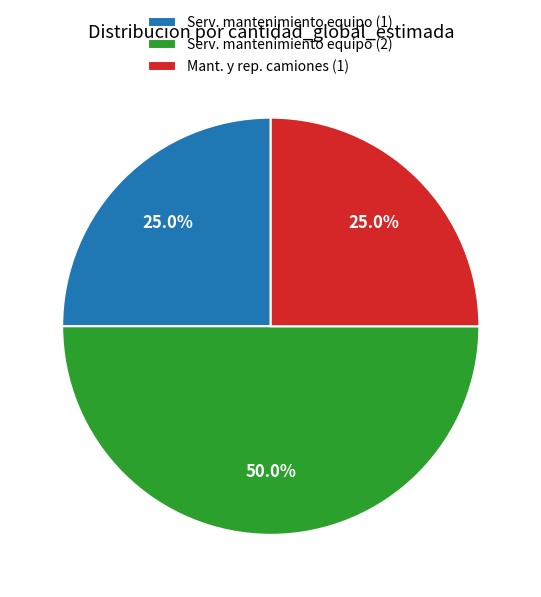

Which has a higher value, Serv. mantenimiento equipo (2) or Serv. mantenimiento equipo (1)?

Serv. mantenimiento equipo (2)